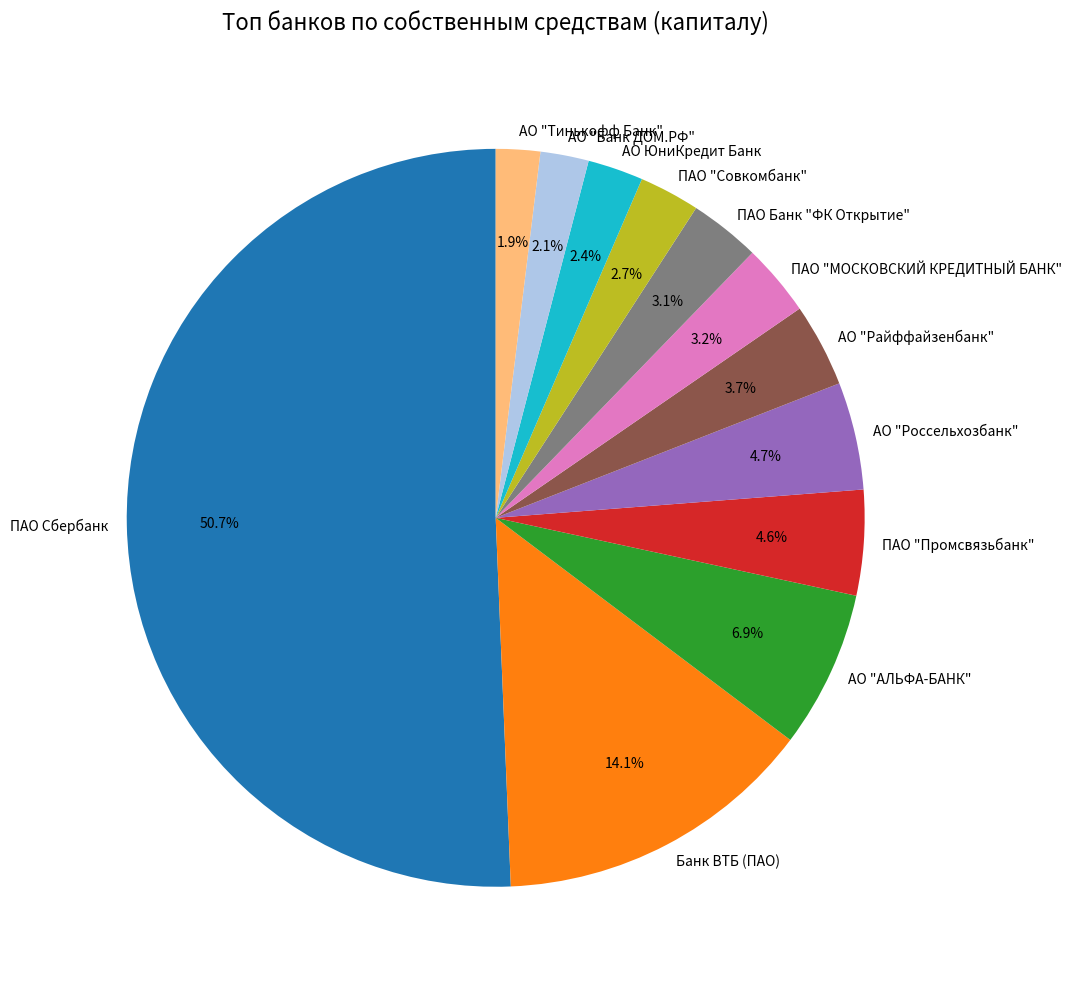

How many segments does this pie chart have?

12